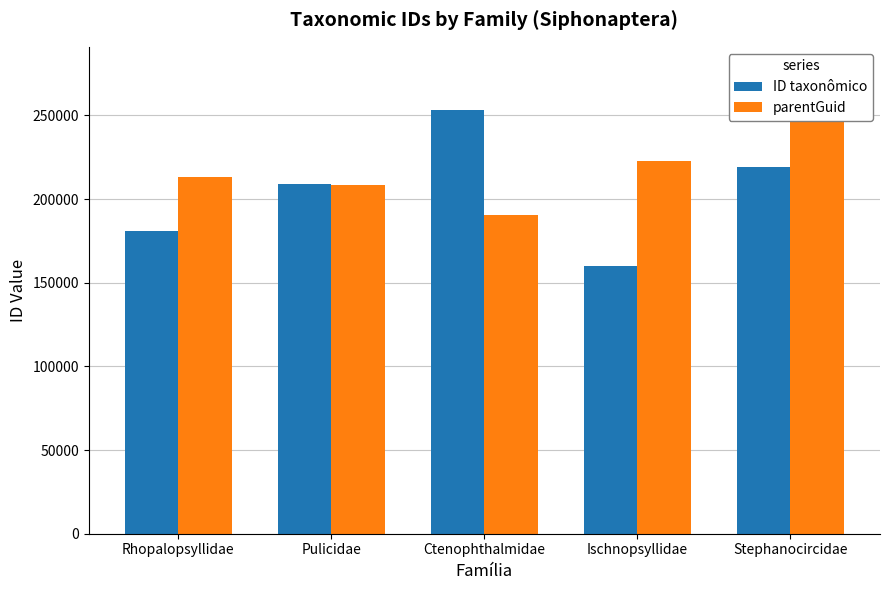

Which has a higher value, Stephanocircidae or Ischnopsyllidae?

Stephanocircidae